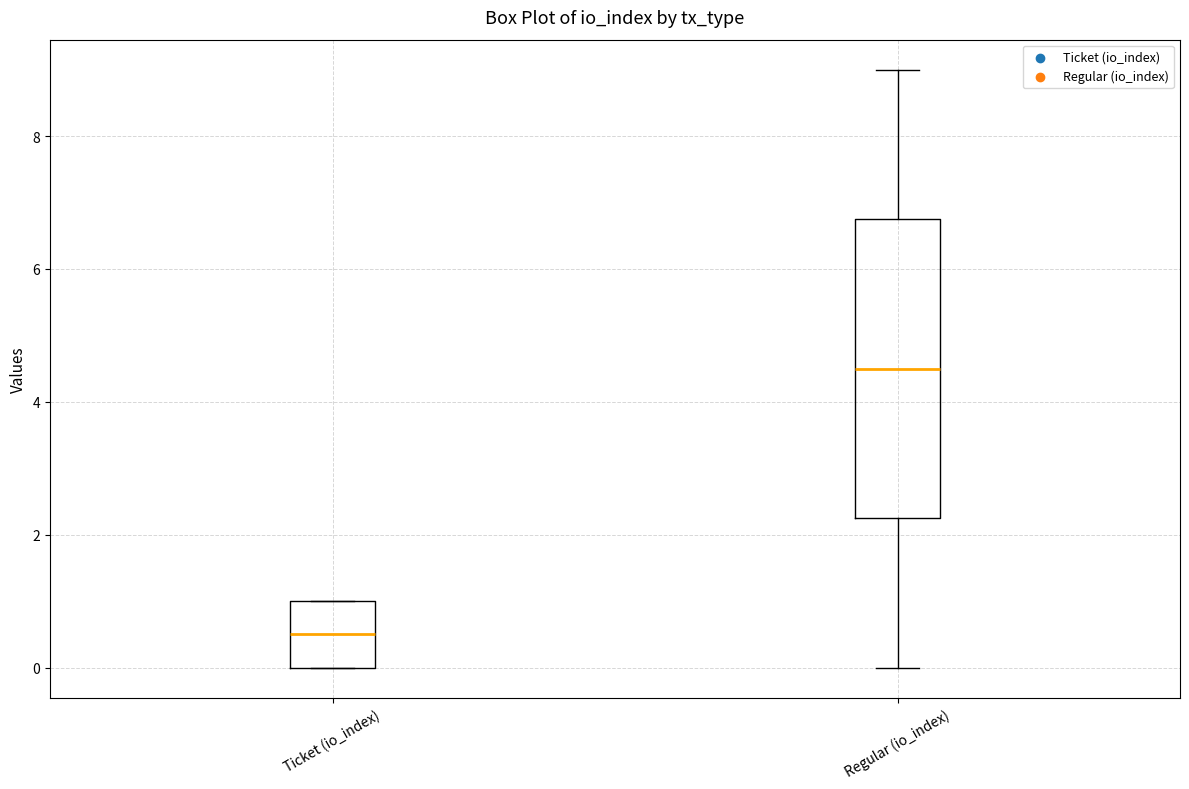

Which box has the lowest median line?

Ticket (io_index)